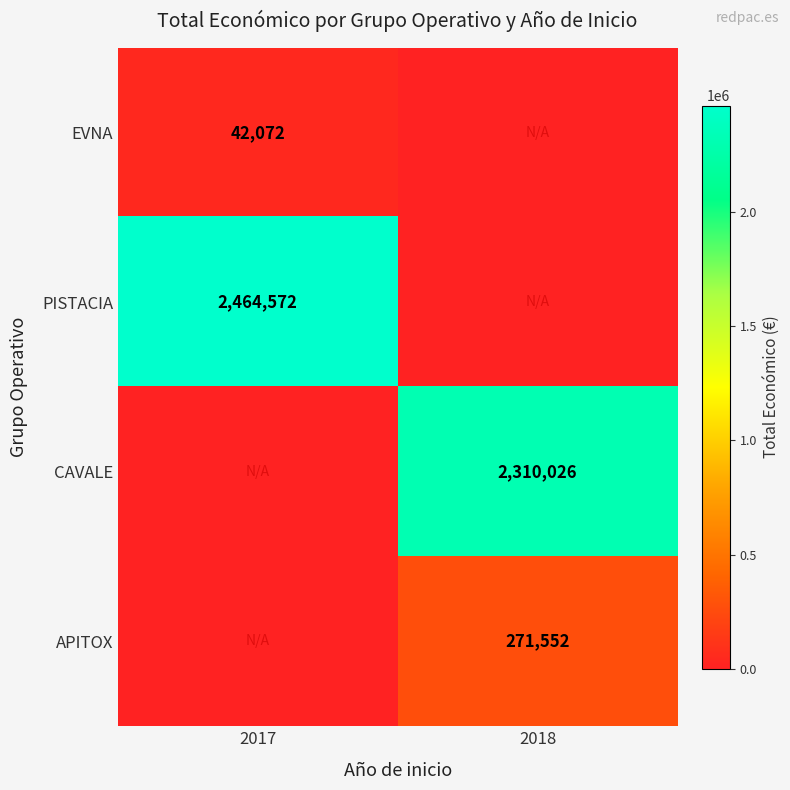

Which has a higher value, 2018 or 2017?

2017